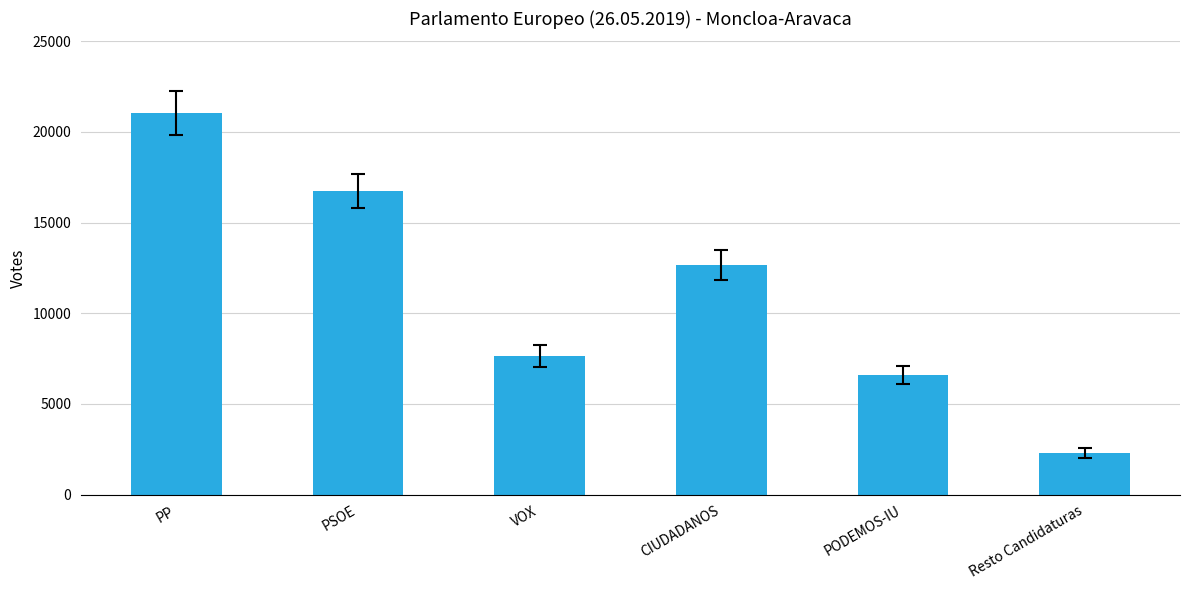

What is the value of the 1st bar from the left?

21034